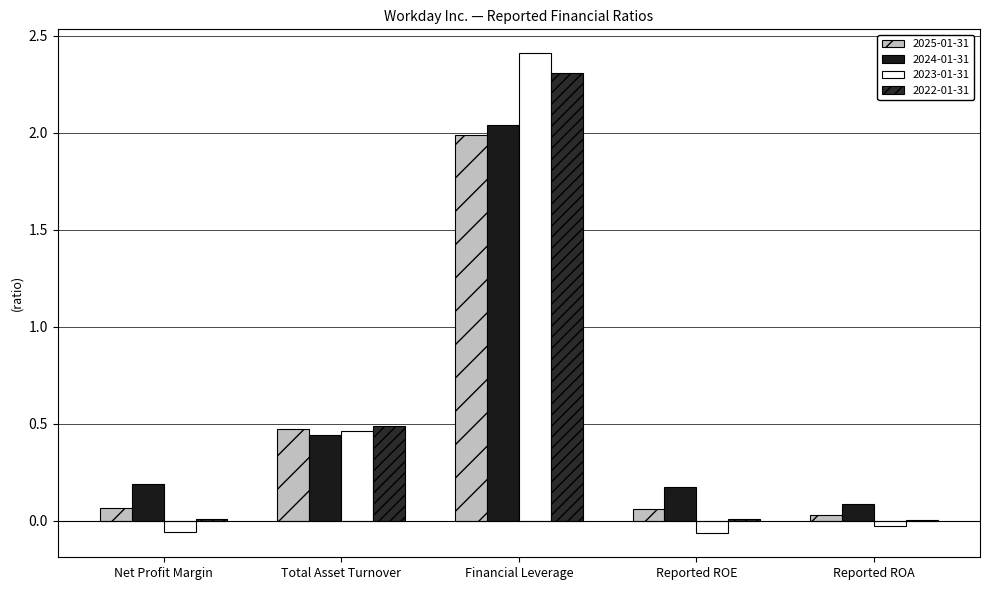

At which category is the sum across all series the highest?

Financial Leverage